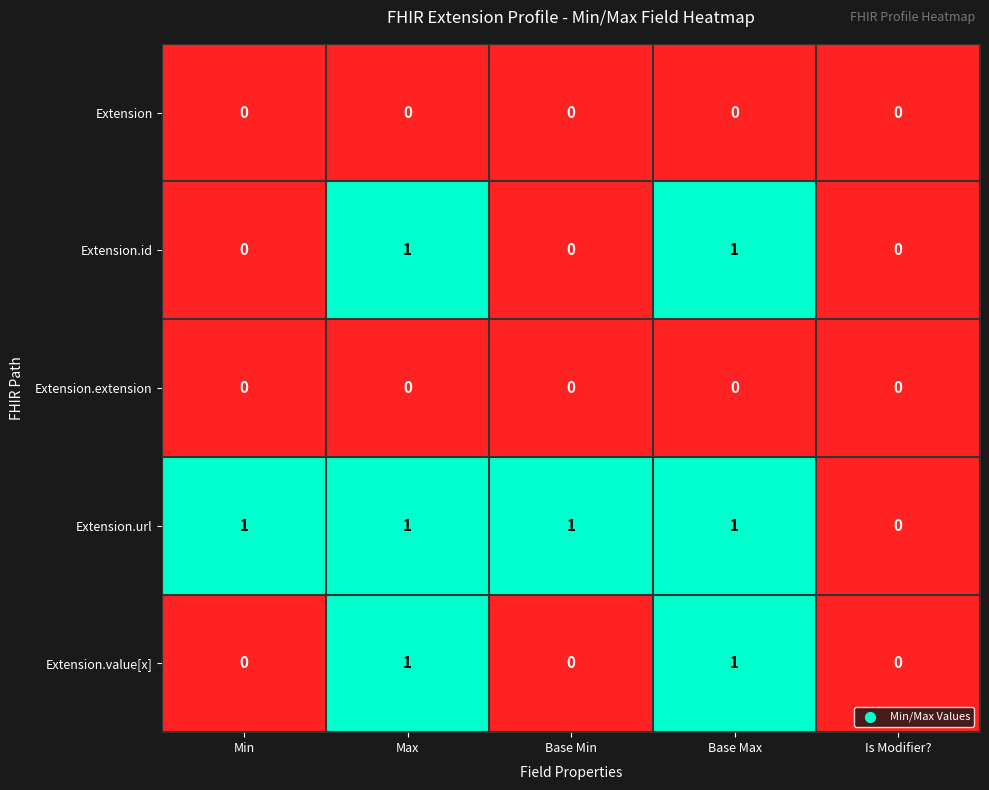

Reading left to right, extract all data points from this chart.

Extension: Min=0	Max=0	Base Min=0	Base Max=0	Is Modifier?=0
Extension.id: Min=0	Max=1	Base Min=0	Base Max=1	Is Modifier?=0
Extension.extension: Min=0	Max=0	Base Min=0	Base Max=0	Is Modifier?=0
Extension.url: Min=1	Max=1	Base Min=1	Base Max=1	Is Modifier?=0
Extension.value[x]: Min=0	Max=1	Base Min=0	Base Max=1	Is Modifier?=0